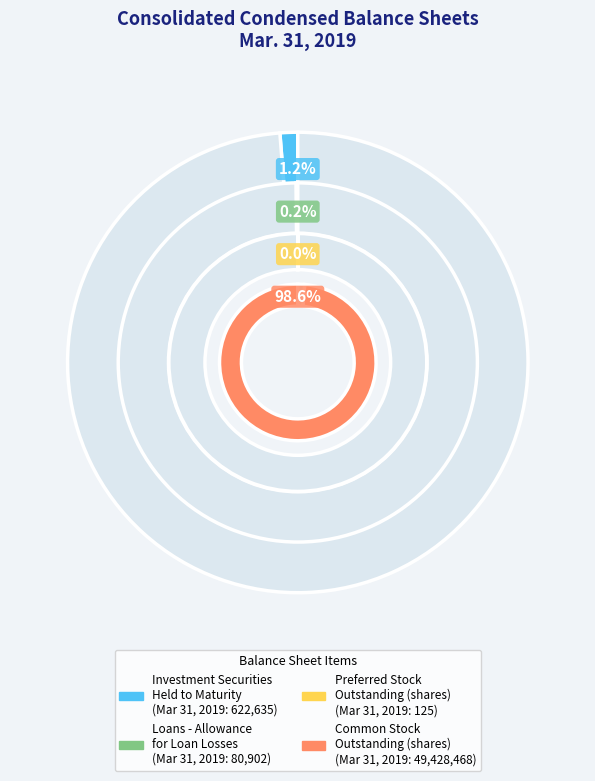

How much of the chart is everything except Preferred Stock outstanding (shares)?

100.0%